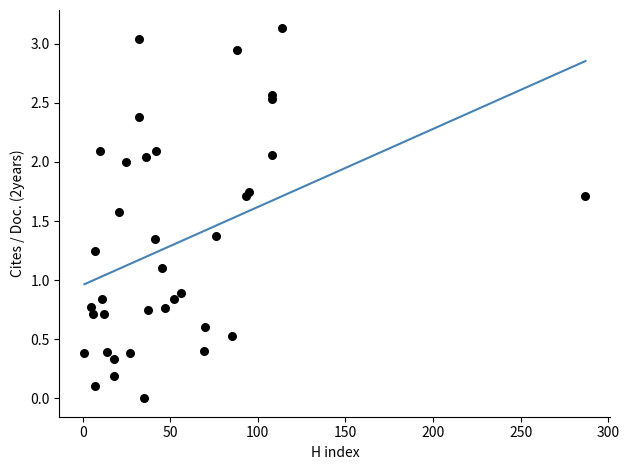

What is the range of X values (max minus min)?

286.0